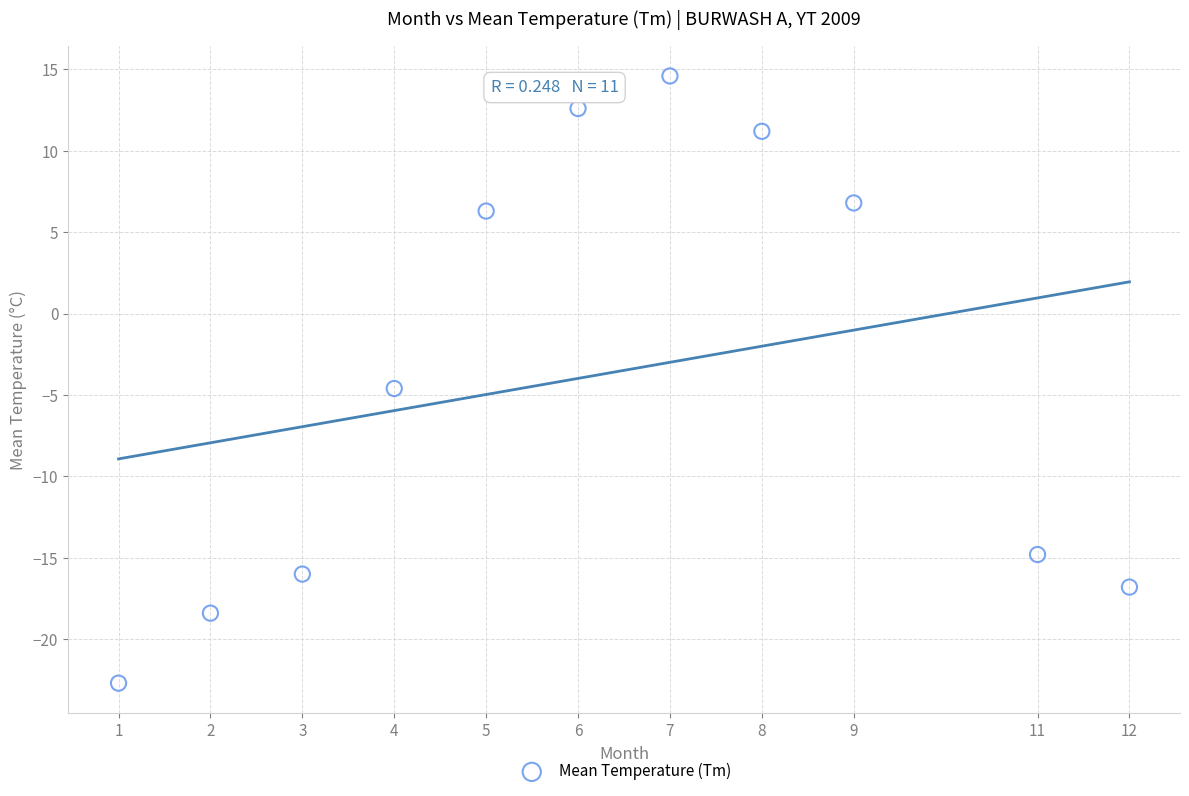

What is the average X value?

6.2